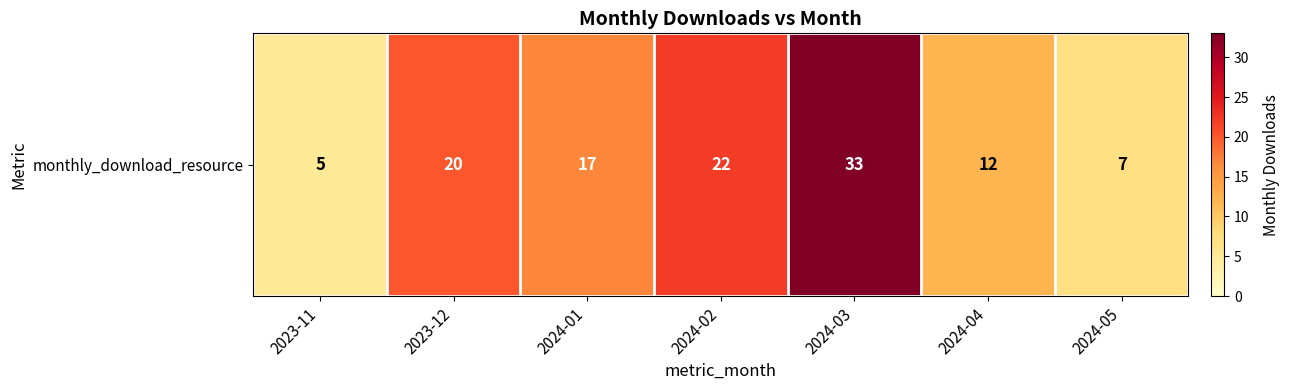

What is the change in value from 2023-12 to 2024-04?

-8